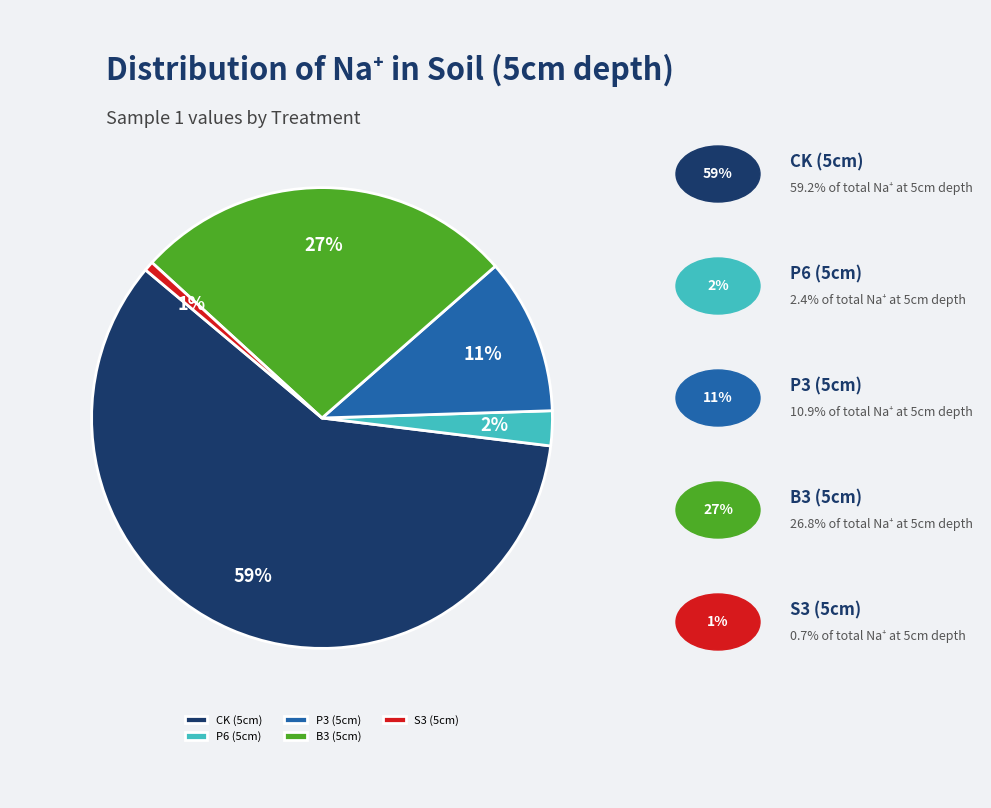

What is the majority slice?

CK (5cm)